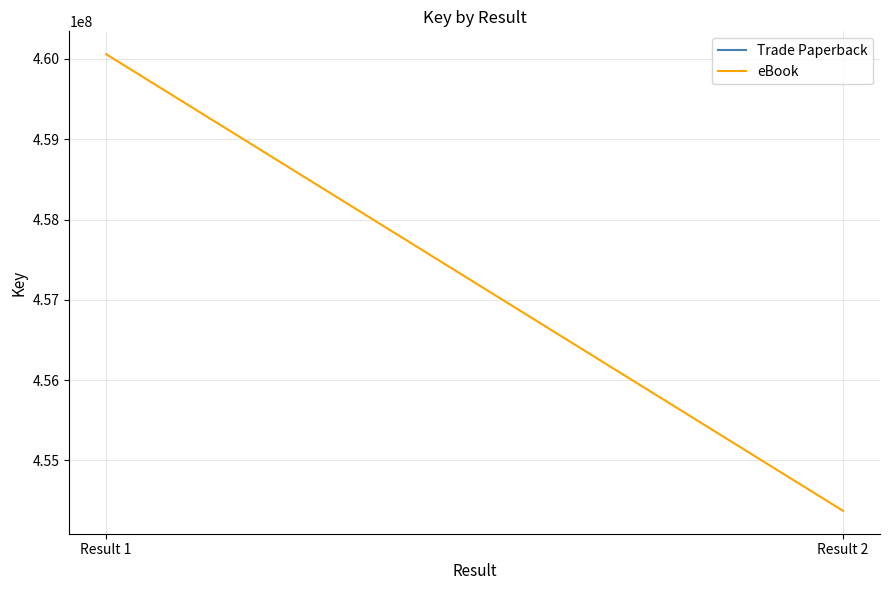

What is the minimum value shown in the chart?

454371482